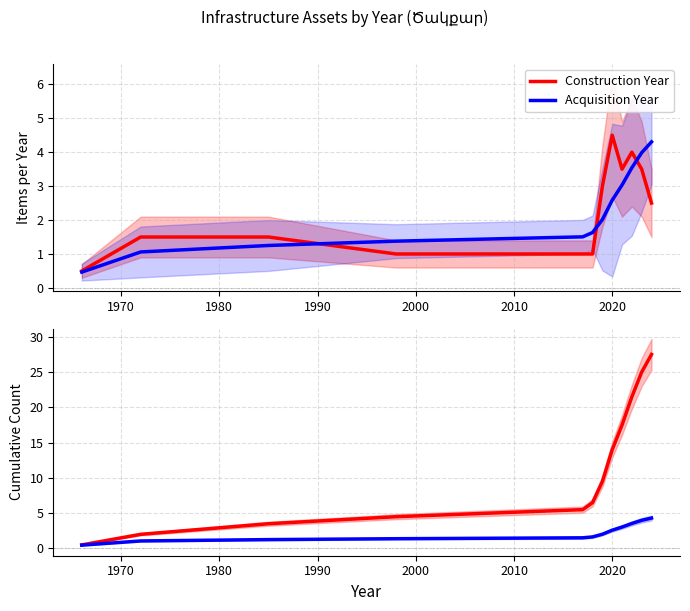

Is the value of Construction Year at 2030 greater than the value of Acquisition Year at 1980?

Yes